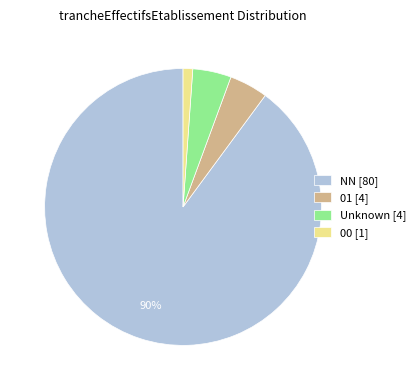

What is the ratio of the value at Unknown [4] to the value at 00 [1]?

4.0